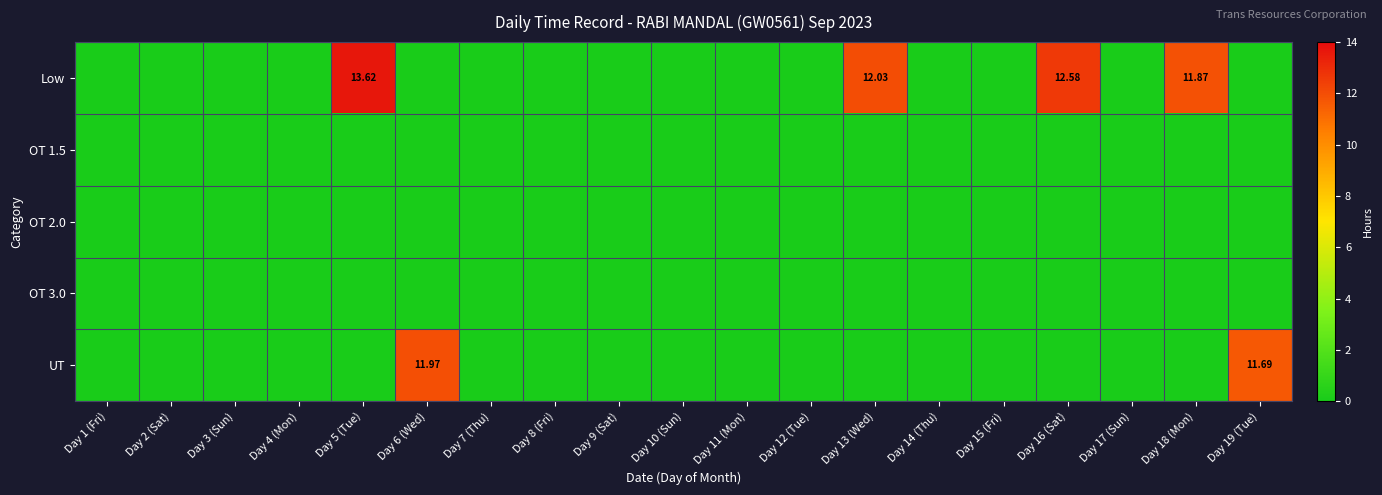

What is the maximum value shown in the chart?

13.6